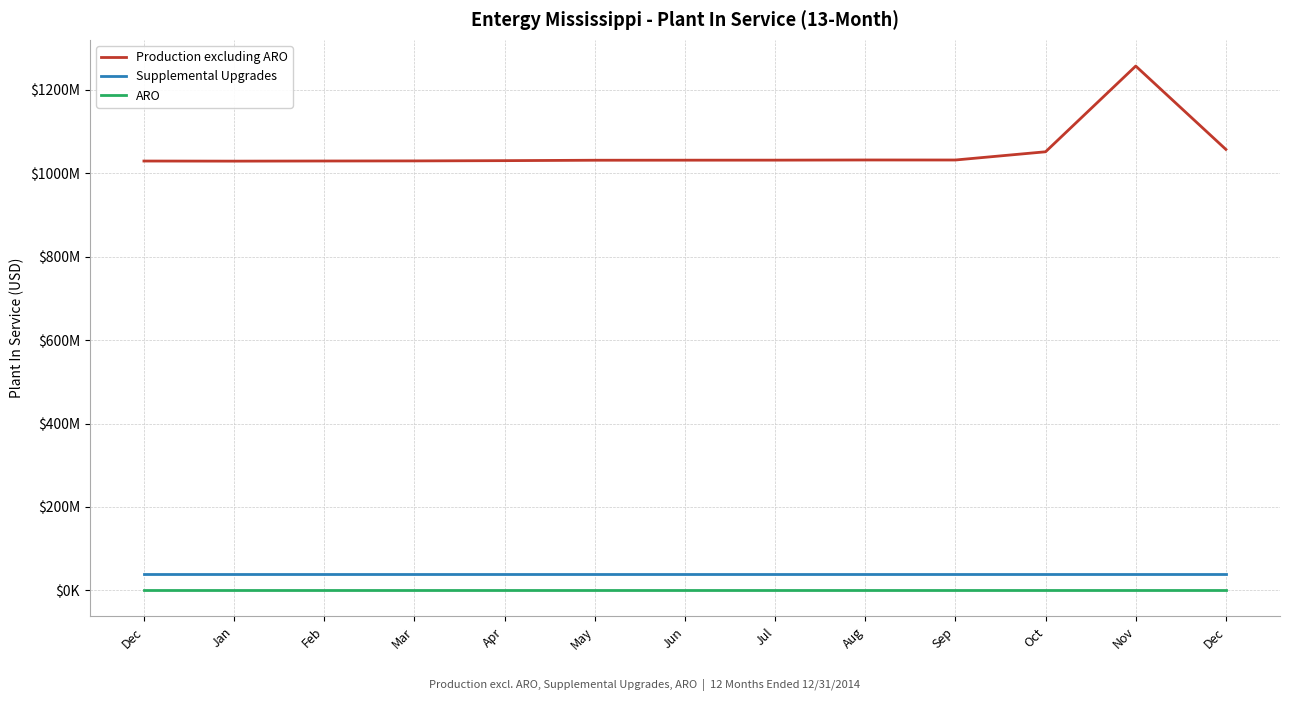

True or false: Supplemental Upgrades has a value of 21855394.2 at Apr.

False